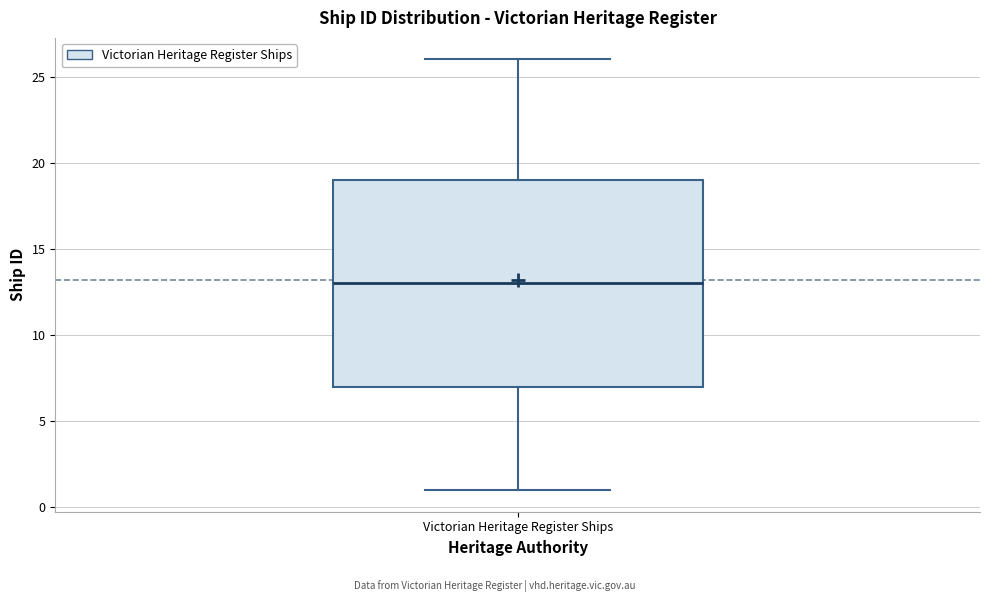

Where does the lower whisker of the box for Victorian Heritage Register Ships end on the y-axis? The values are not printed on the chart, so give them approximately, as read against the axis.

1